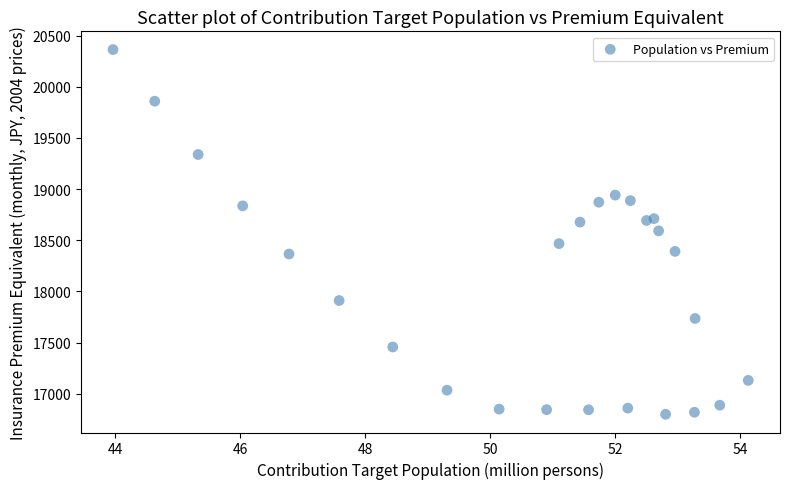

What is the range of Y values (max minus min)?

3564.7